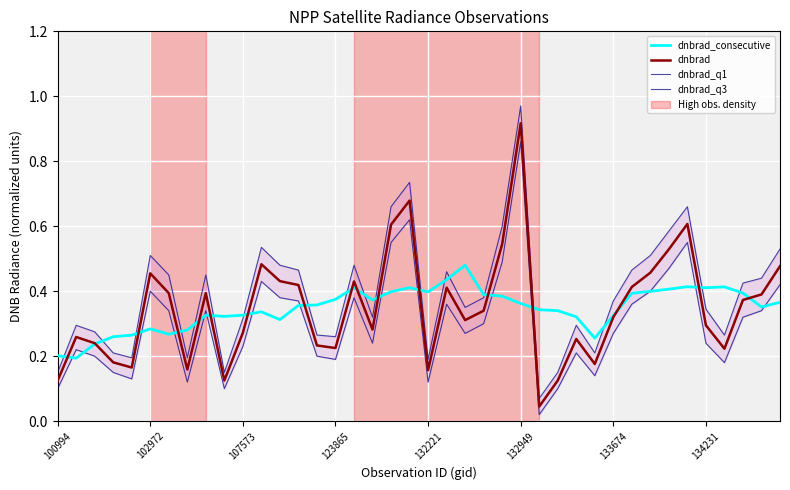

Is it true that dnbrad equals 0.4 at 123865?

False